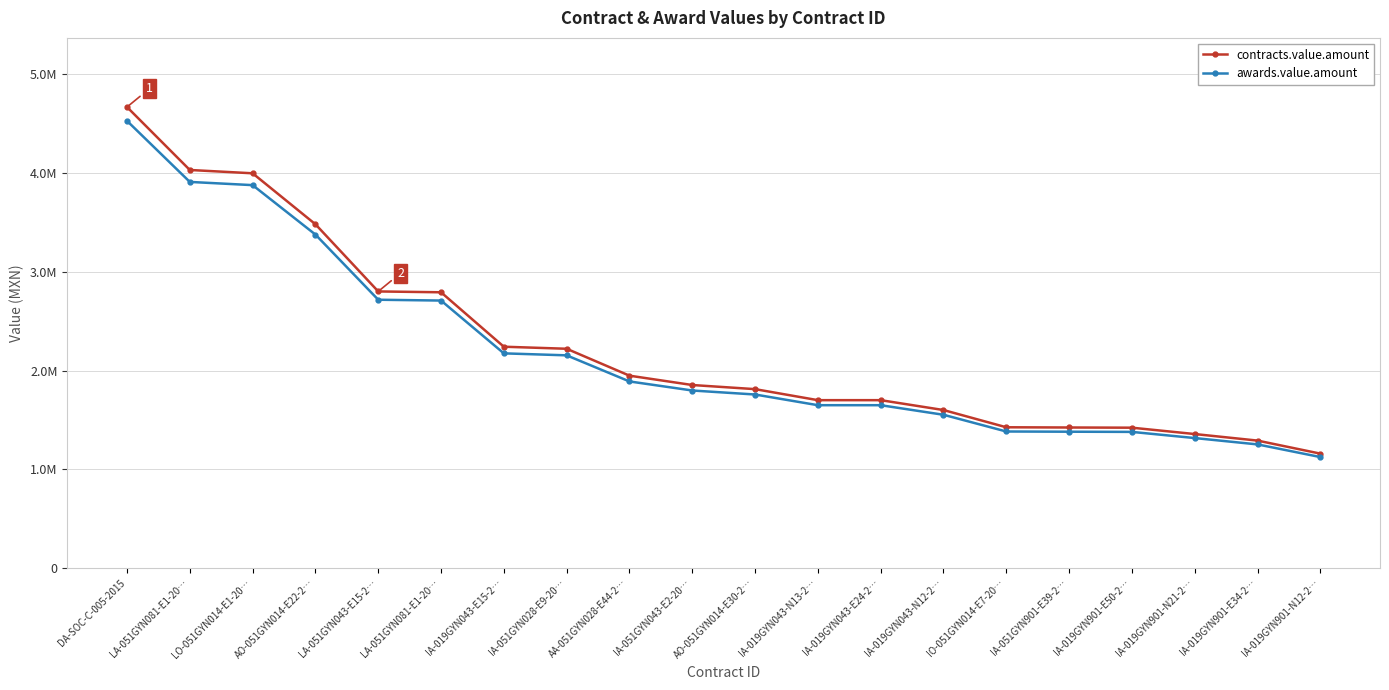

Which has a higher value, DA-SOC-C-005-2015 or IA-019GYN901-E50-2…?

DA-SOC-C-005-2015